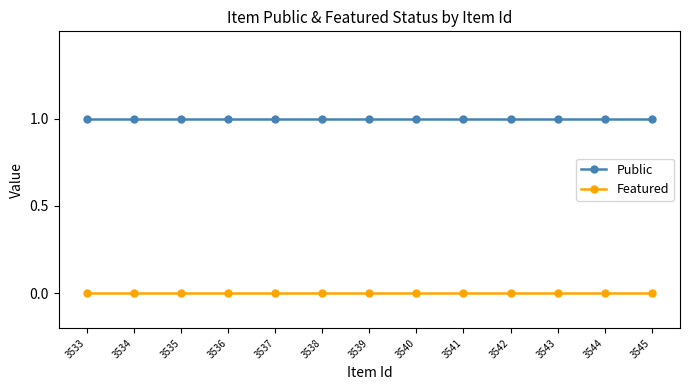

Reading left to right, transcribe all the data shown in this chart.

Public: 1	1	1	1	1	1	1	1	1	1	1	1	1
Featured: 0	0	0	0	0	0	0	0	0	0	0	0	0